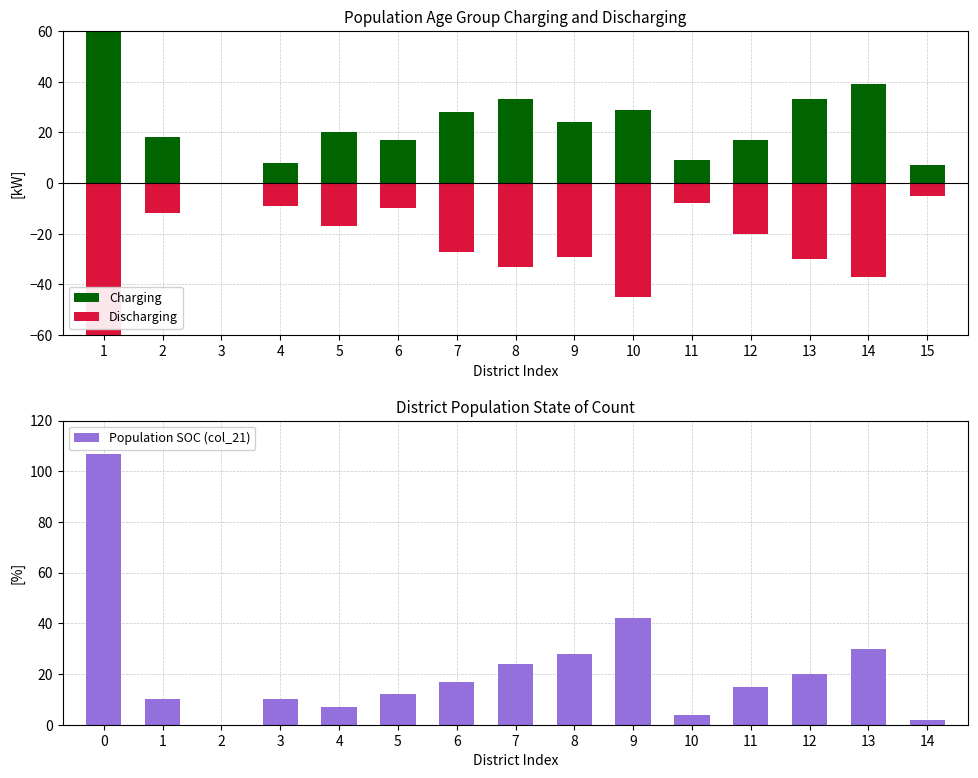

The Population SOC (col_21) series shows 7 at 8. True or false?

False